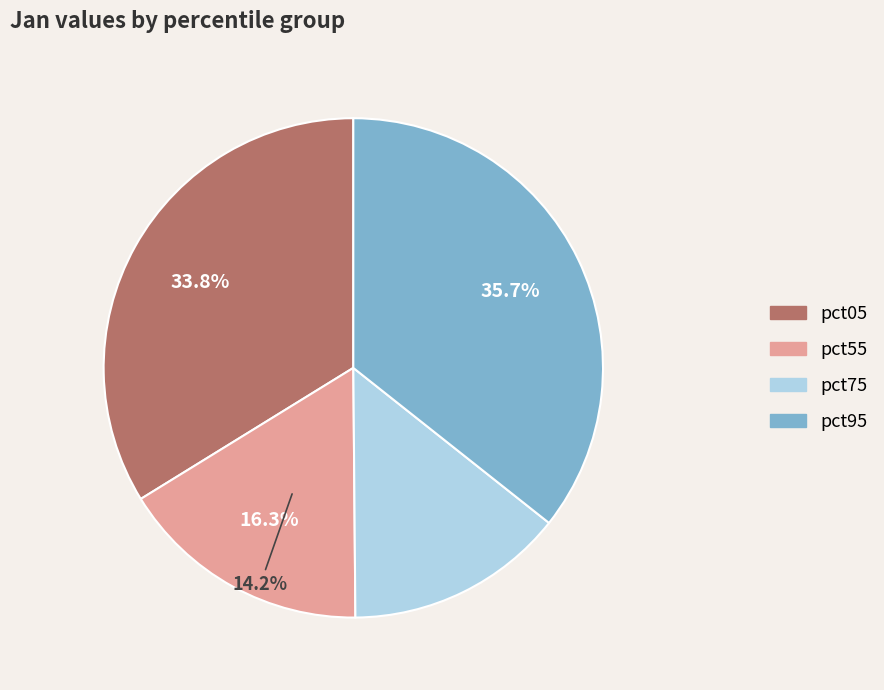

True or false: pct25 accounts for 1% of the total.

False